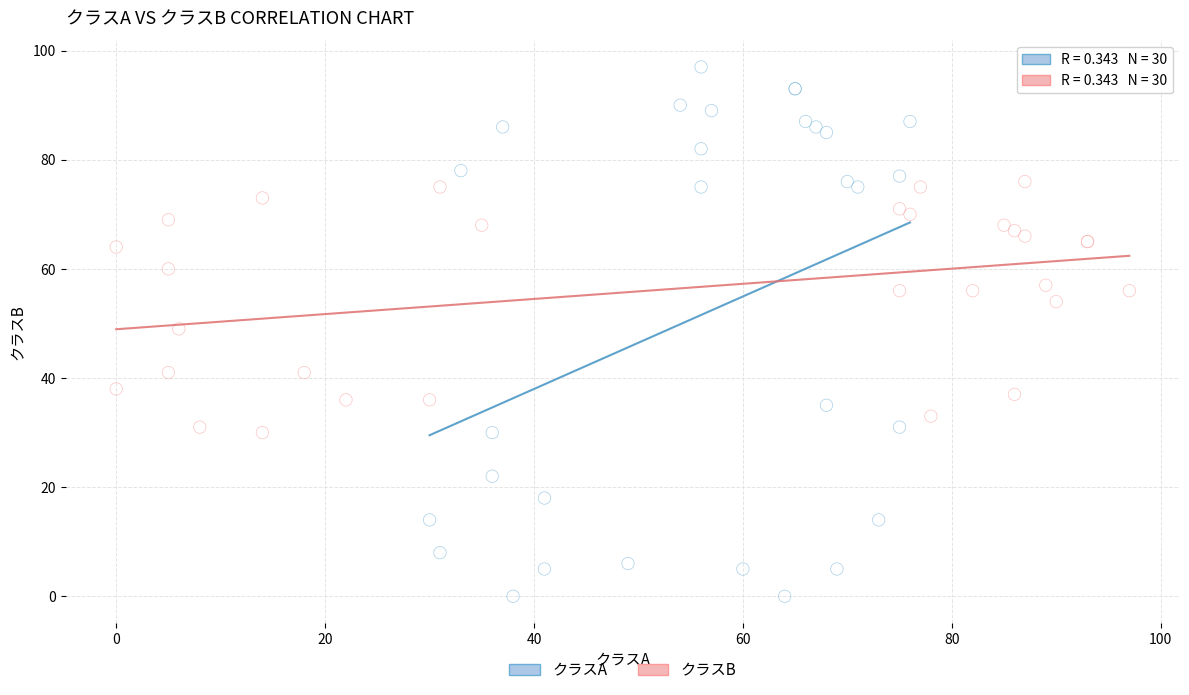

Which series reaches the minimum Y coordinate?

クラスA